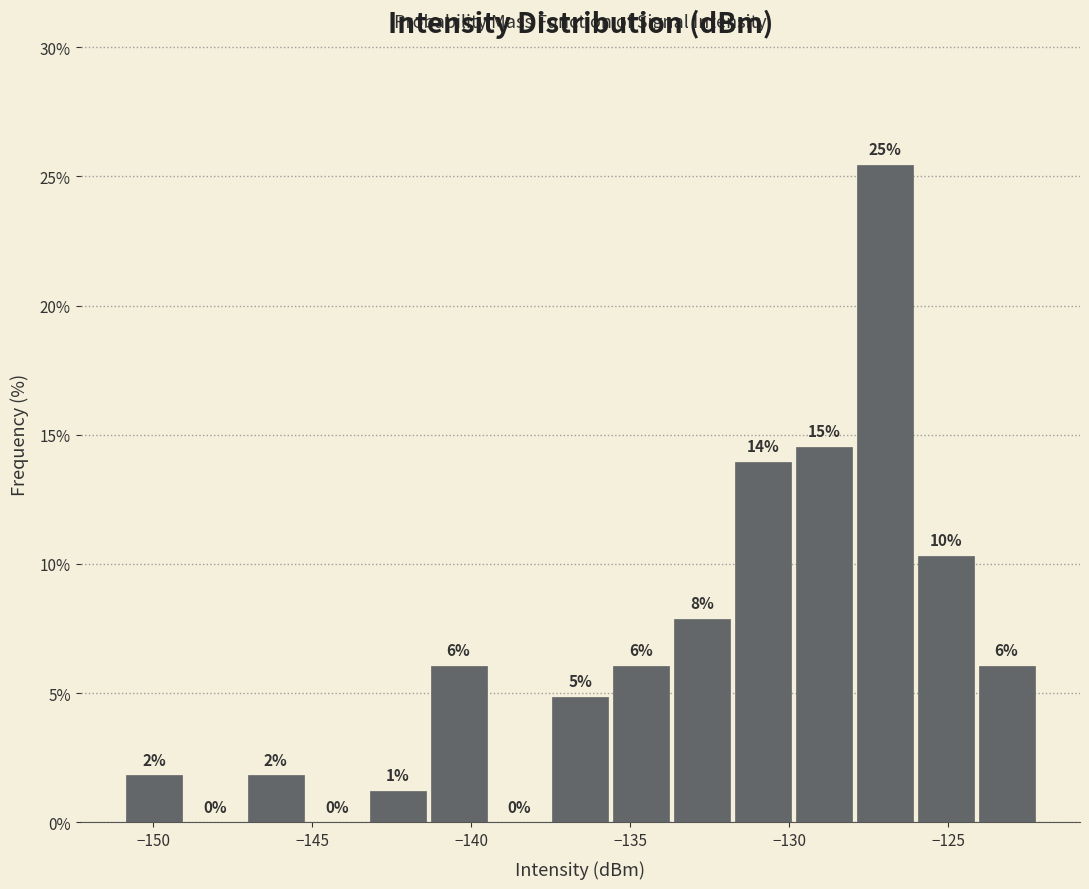

Read against the x-axis, roughly where is the centre of the tallest bar?

-127.0